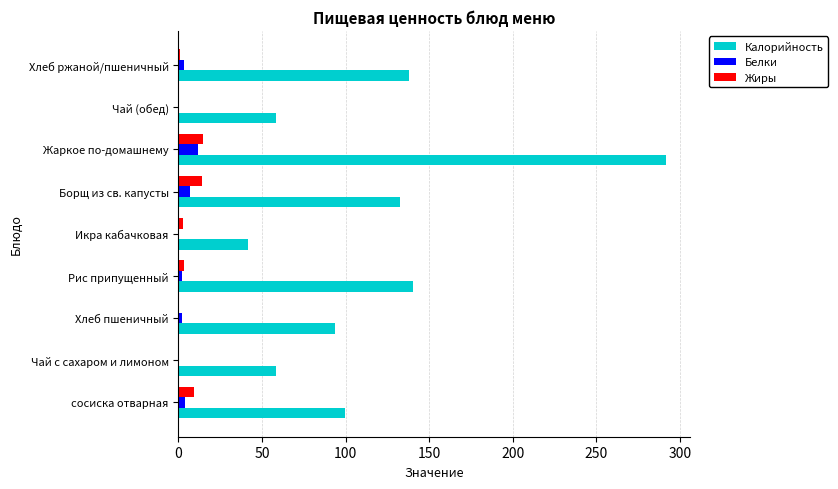

What is the maximum value for Белки?

11.9